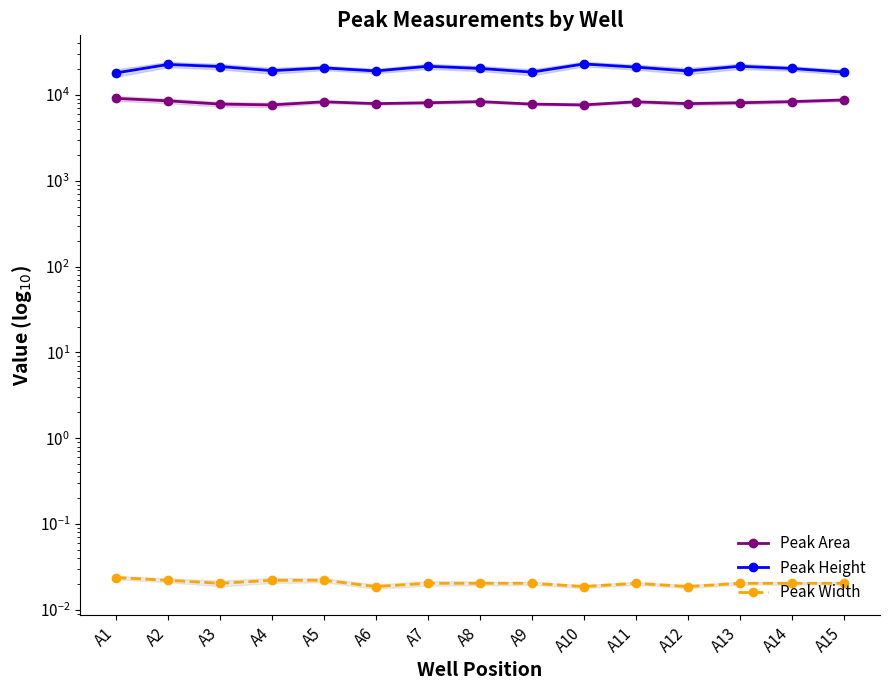

List the series in order of their overall mean, highest first.

Peak Height, Peak Area, Peak Width